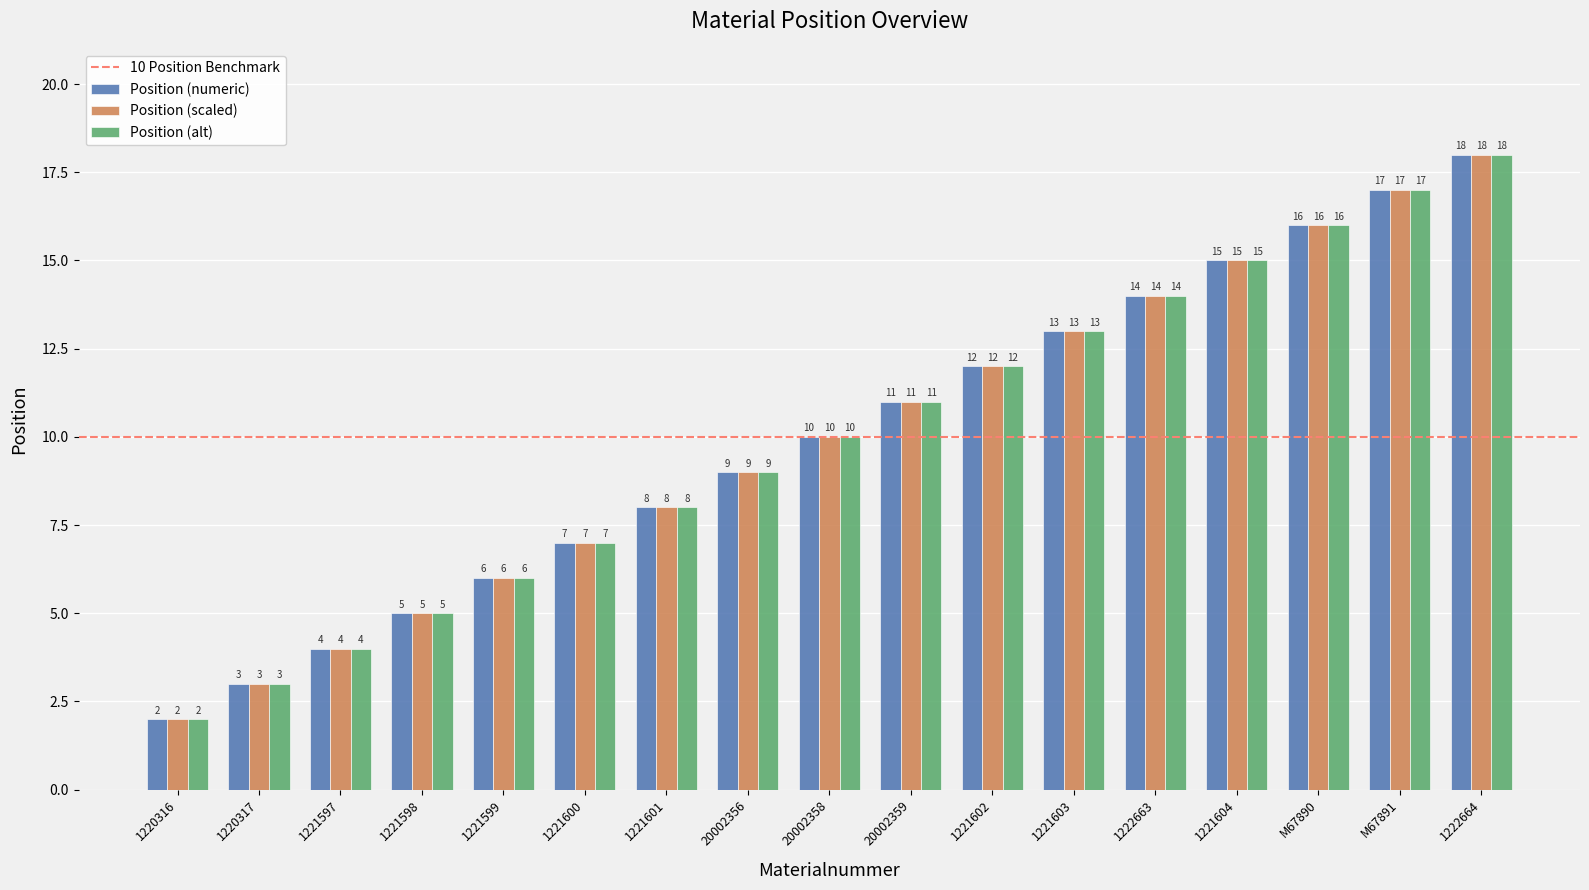

What is the sum of all Position (scaled) values?

170